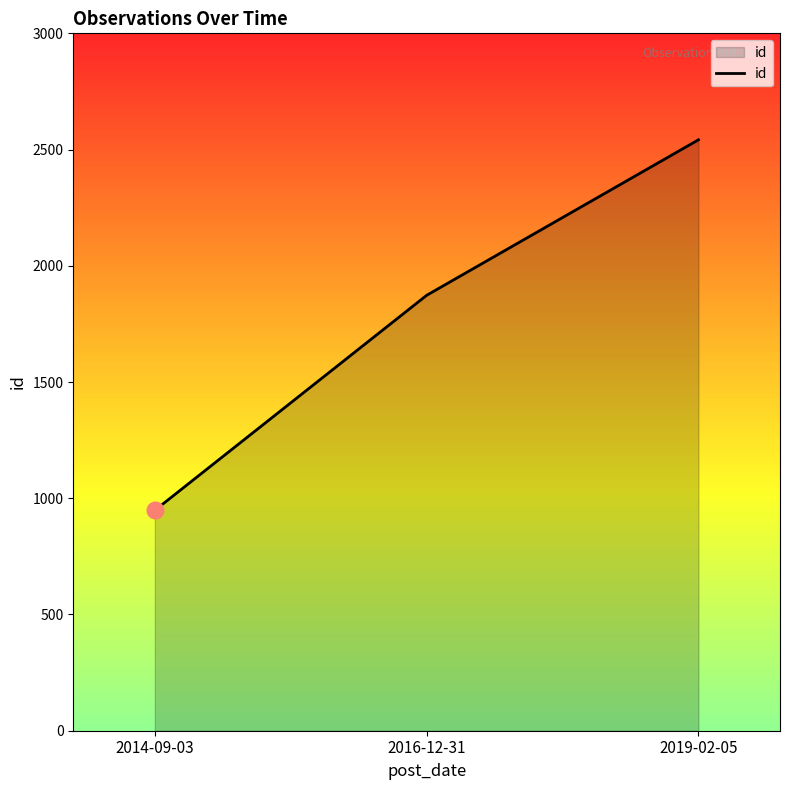

Count the values in the range 948 to 2542.

3